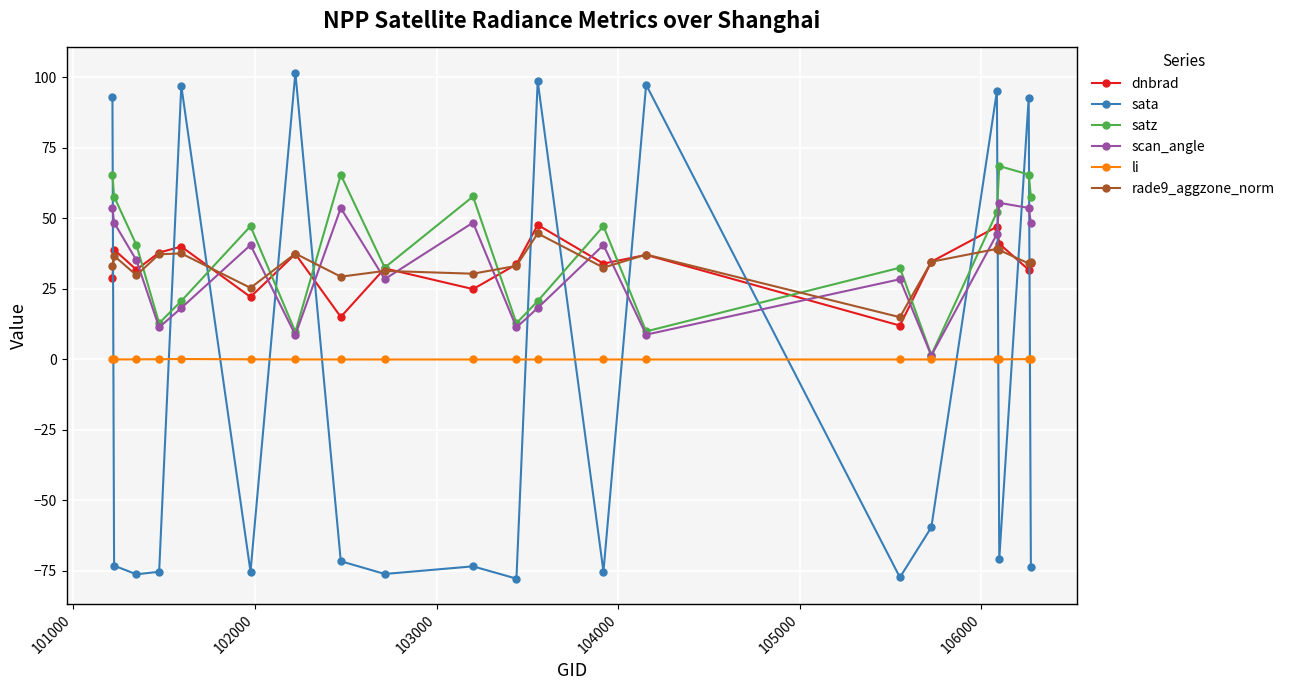

How many distinct data groups are displayed?

6